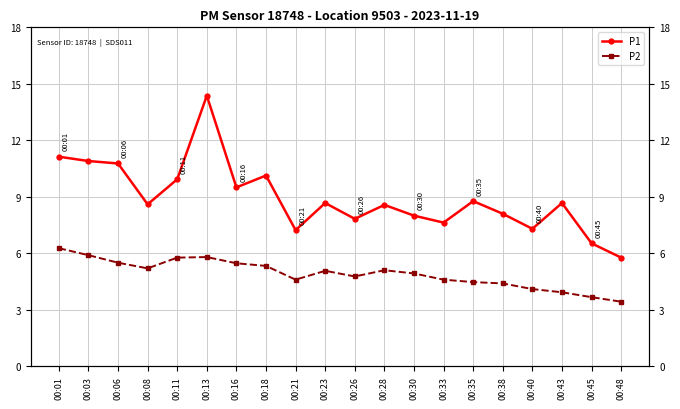

True or false: P1 has more than 0 points higher than both neighbors.

True